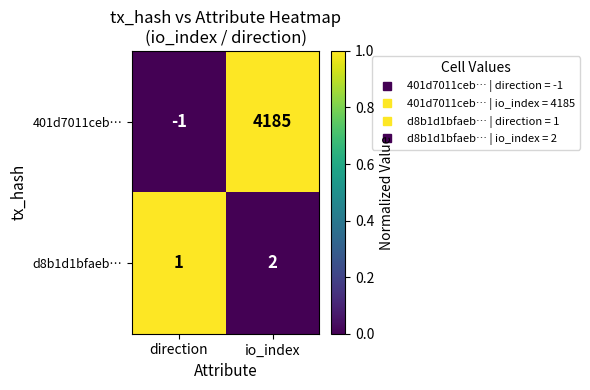

Reading left to right, what are all the values shown in this chart?

401d7011ceb…: direction=-1	io_index=4185
d8b1d1bfaeb…: direction=1	io_index=2